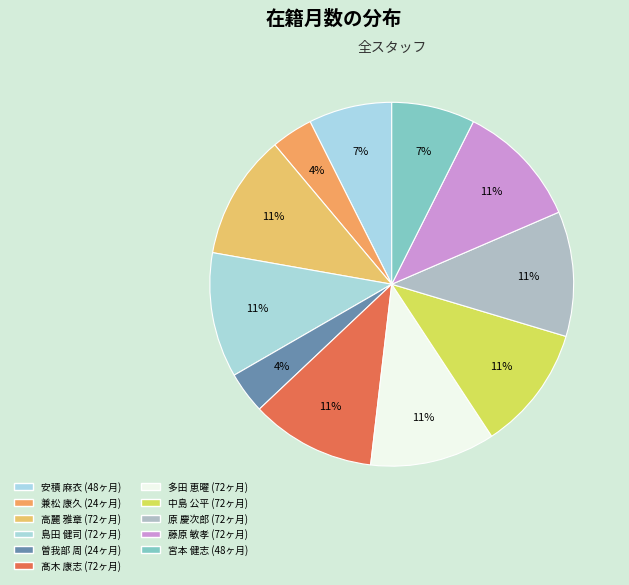

Which has a higher value, 島田 健司 or 原 慶次郎?

島田 健司